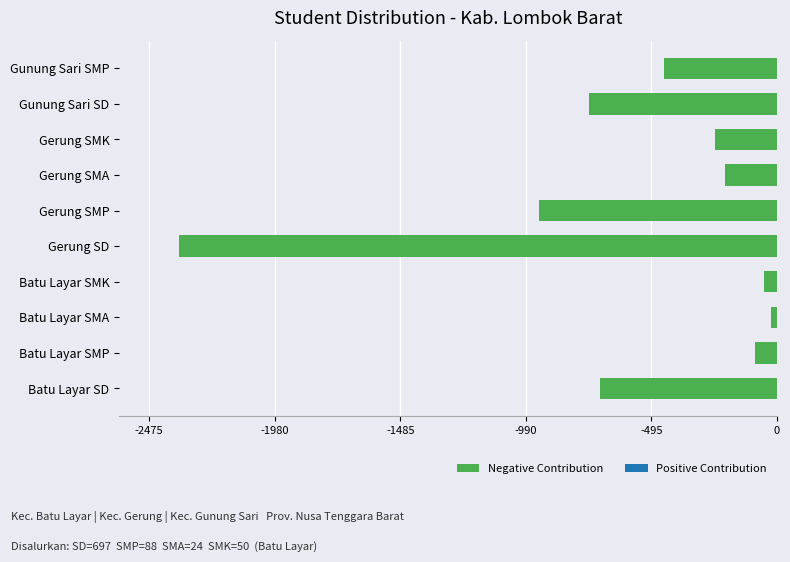

Does the chart contain stacked bars?

No